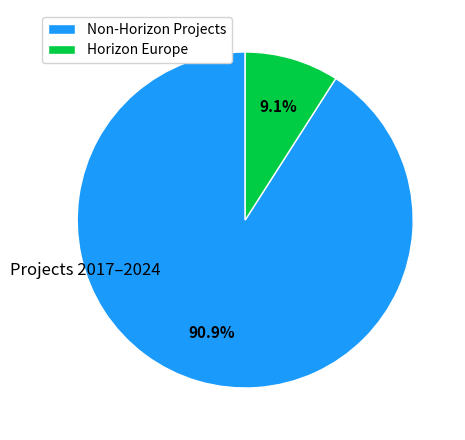

What is the smallest slice in the pie chart?

Horizon Europe